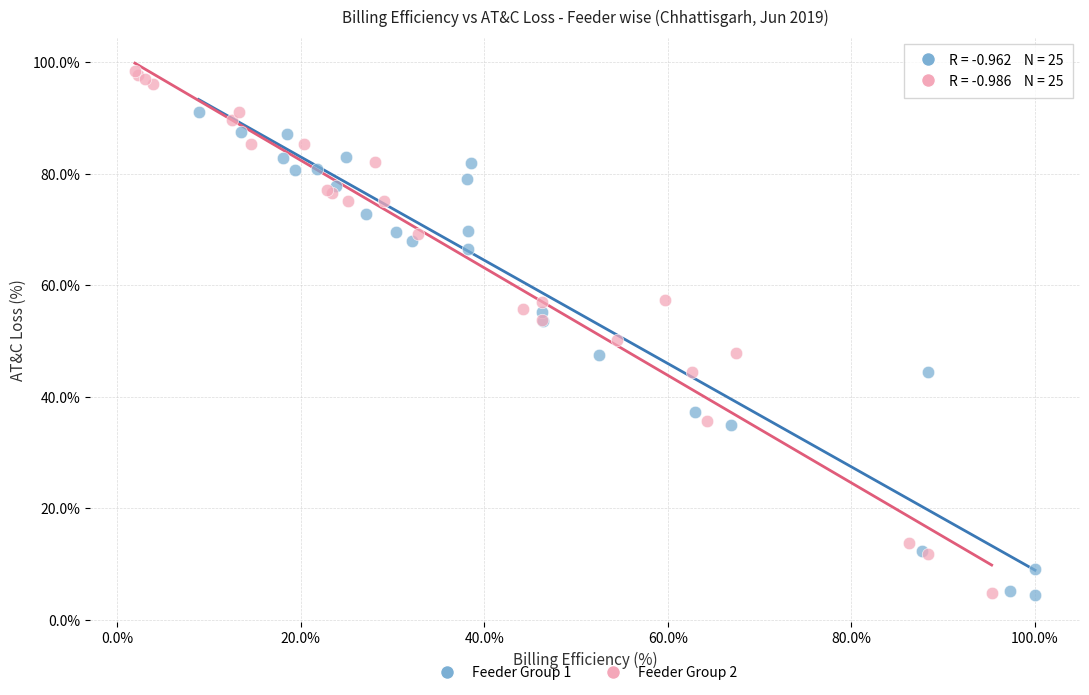

Which series has the largest Y range (max minus min)?

Feeder Group 2